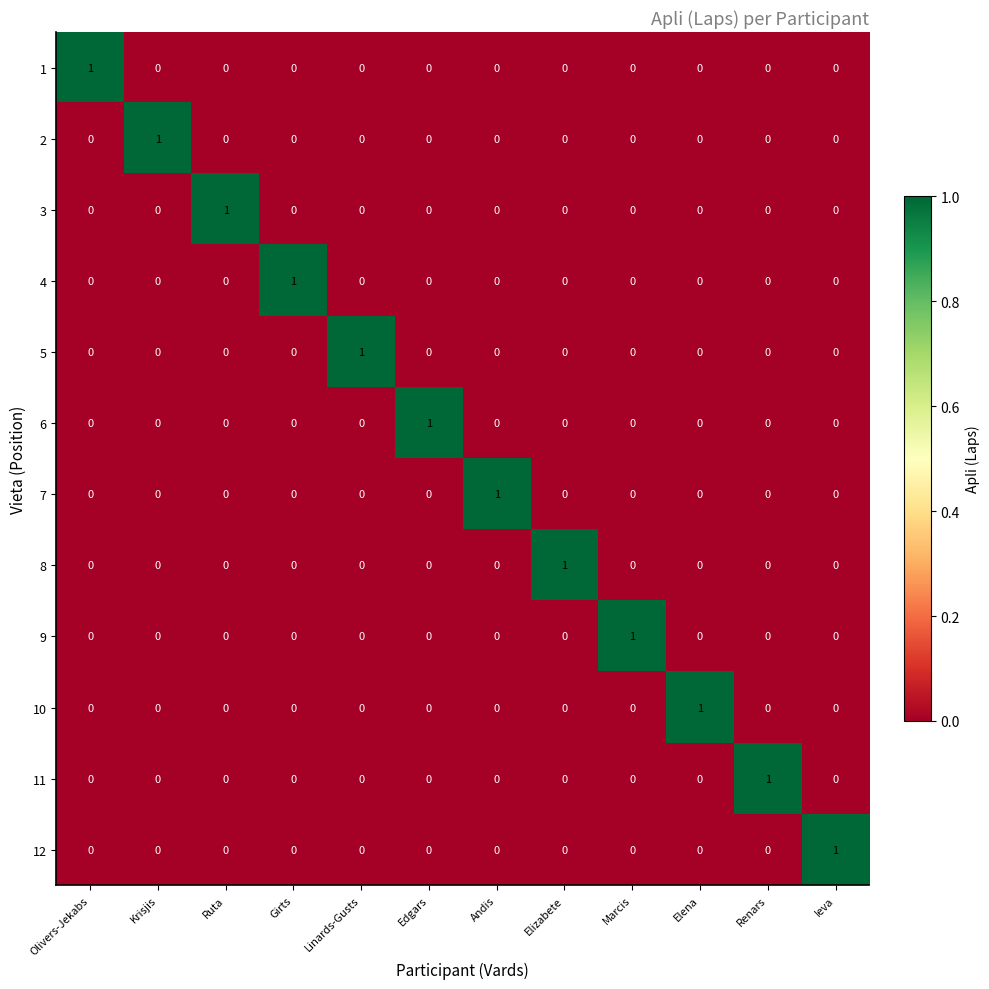

How many positive values does the 2 series have?

1